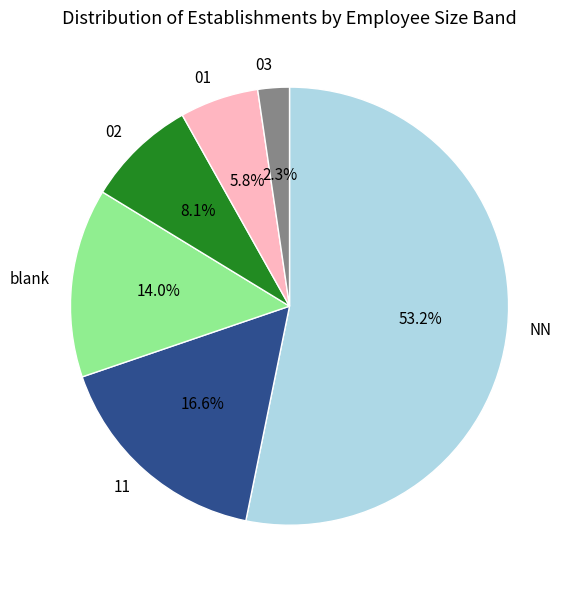

Count the number of slices in the pie.

6